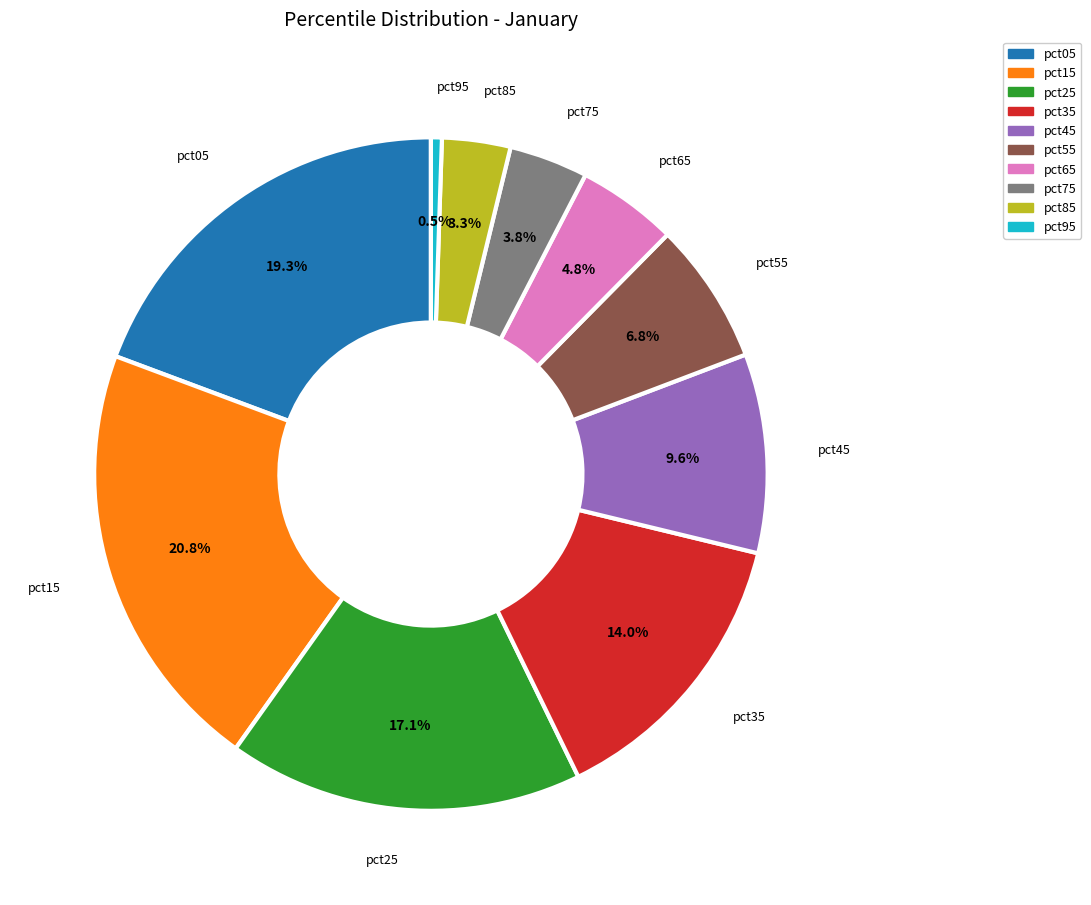

Is it true that pct45 is 1% of the pie?

False